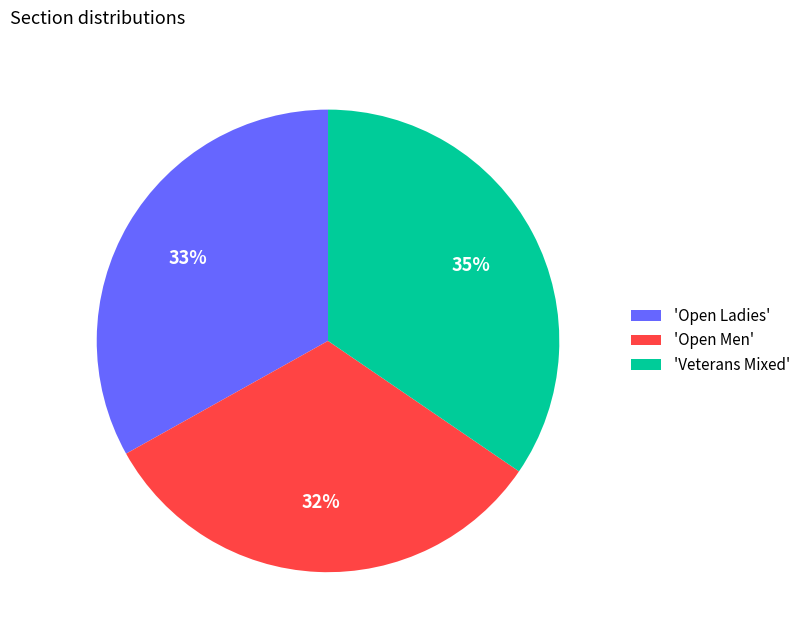

Rank the categories by value from lowest to highest.

'Open Men', 'Open Ladies', 'Veterans Mixed'